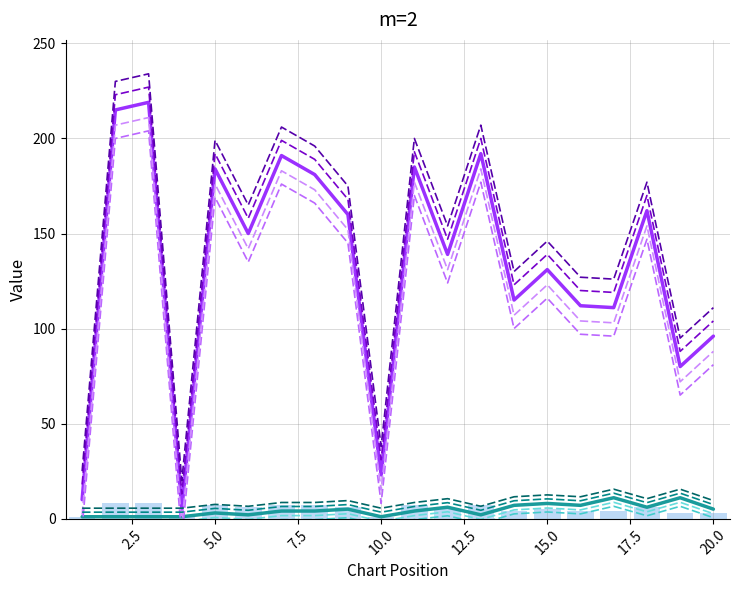

How many categories are shown in the chart?

20